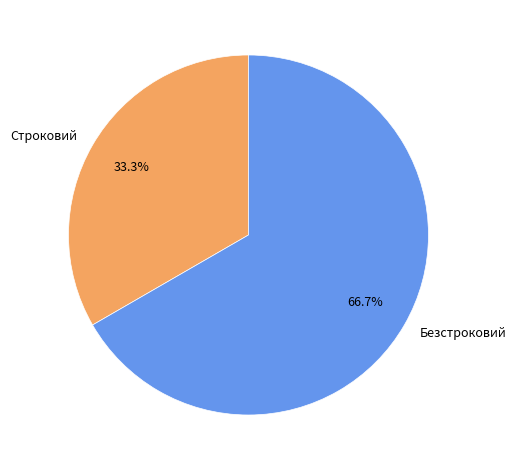

To the nearest percent, what is the combined percentage of Строковий and Безстроковий?

100%